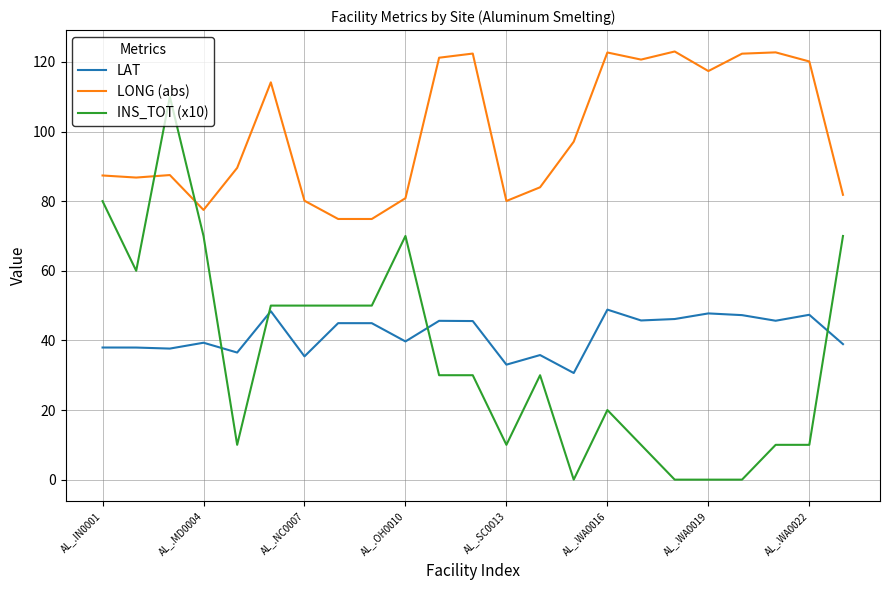

True or false: LONG (abs) and LAT cross at least once.

False